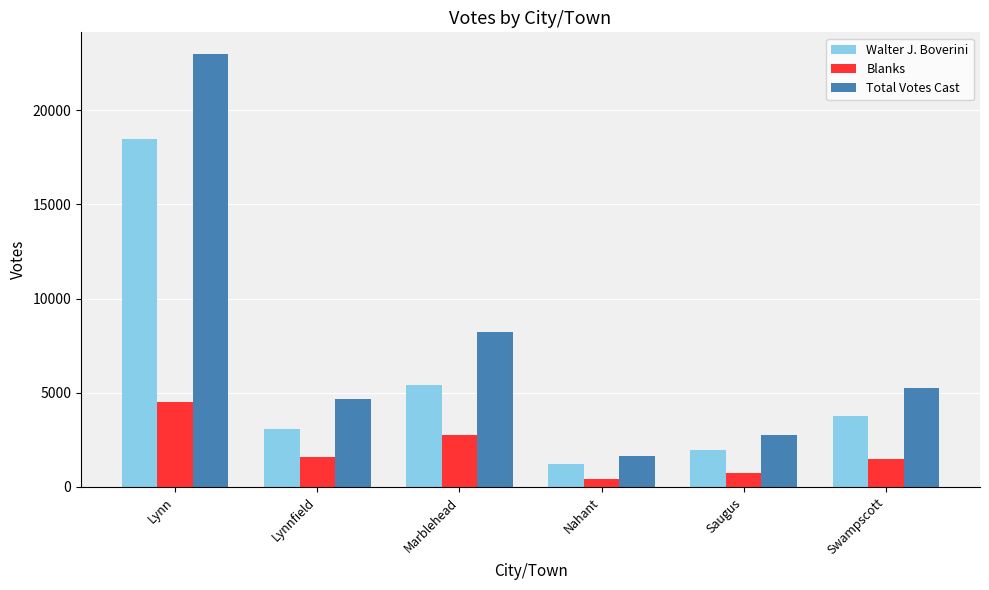

Reading left to right, what are all the values shown in this chart?

Walter J. Boverini: 18486	3102	5434	1211	1987	3794
Blanks: 4504	1591	2775	421	749	1480
Total Votes Cast: 22990	4693	8209	1632	2736	5274